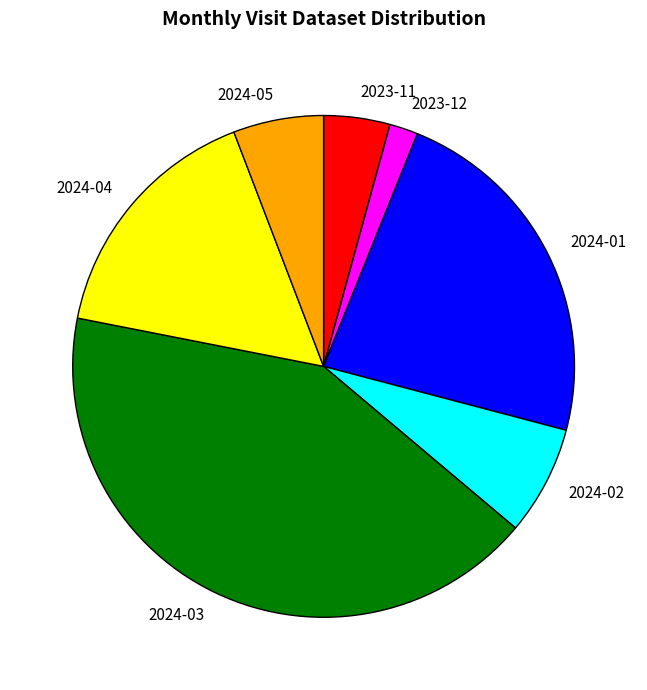

Approximately how many times larger is the value at 2024-02 compared to 2024-01?

0.3